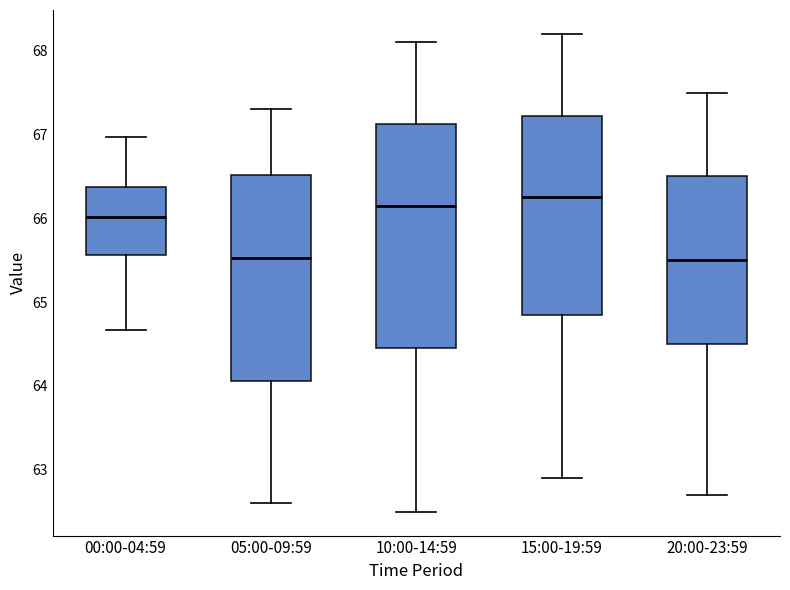

Reading left to right, transcribe this box plot: for each box, give where its median line is, the range the box spans, and where its two whiskers end, as read against the y-axis. The values are not printed on the chart, so give them approximately, as read against the axis.

00:00-04:59: median 66.0, box 65.6 to 66.4, whiskers 64.7 to 67.0
05:00-09:59: median 65.5, box 64.1 to 66.5, whiskers 62.6 to 67.3
10:00-14:59: median 66.2, box 64.5 to 67.1, whiskers 62.5 to 68.1
15:00-19:59: median 66.3, box 64.9 to 67.2, whiskers 62.9 to 68.2
20:00-23:59: median 65.5, box 64.5 to 66.5, whiskers 62.7 to 67.5